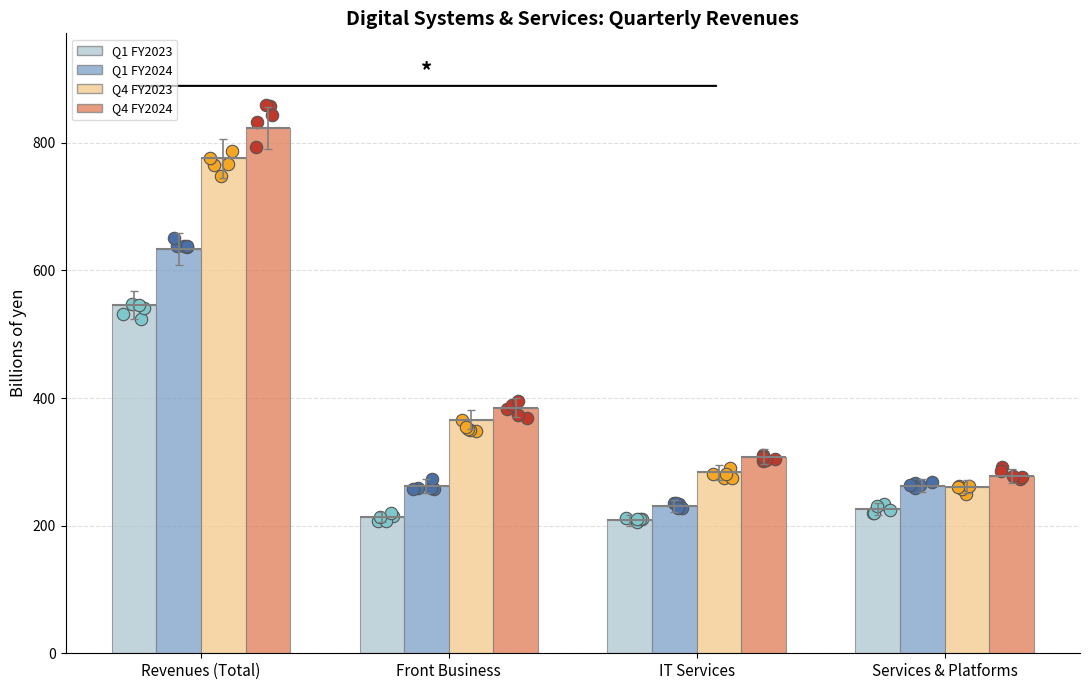

What is the total value across all series at Front Business?

1226.5